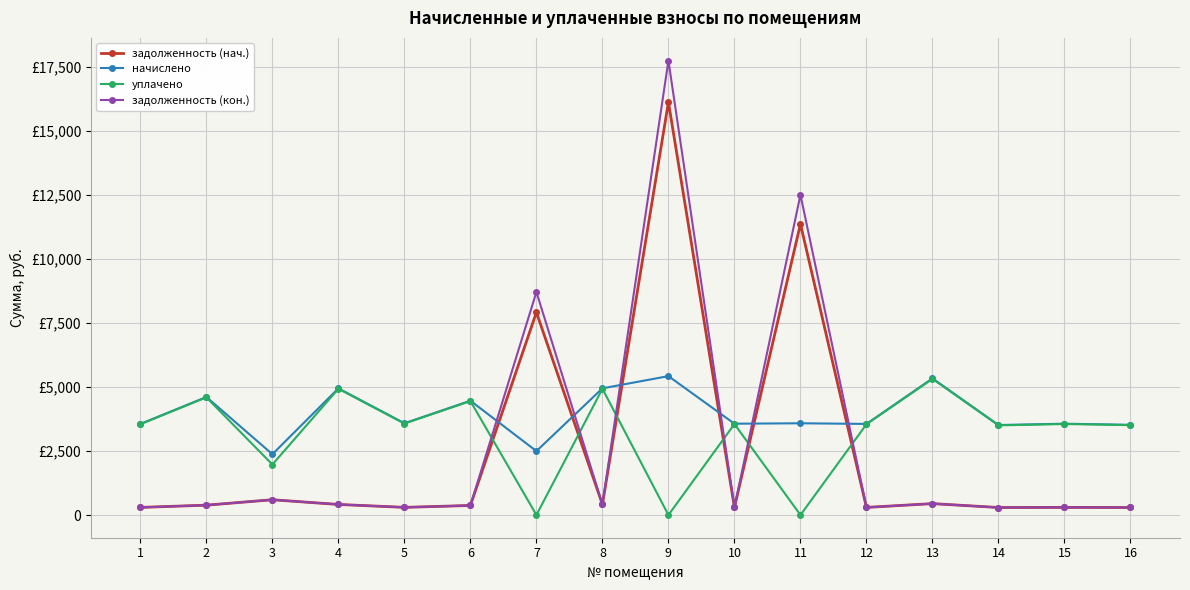

Between 1 and 13, which is larger?

13